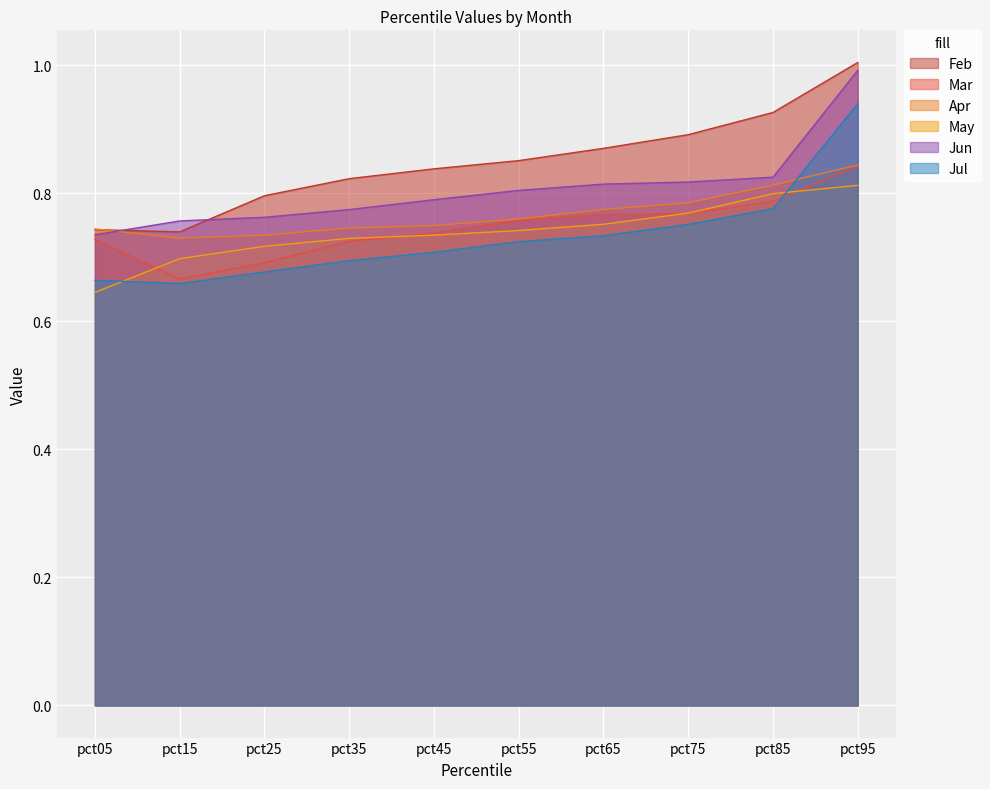

In Mar, how many points are lower than both neighbors (excluding endpoints)?

1